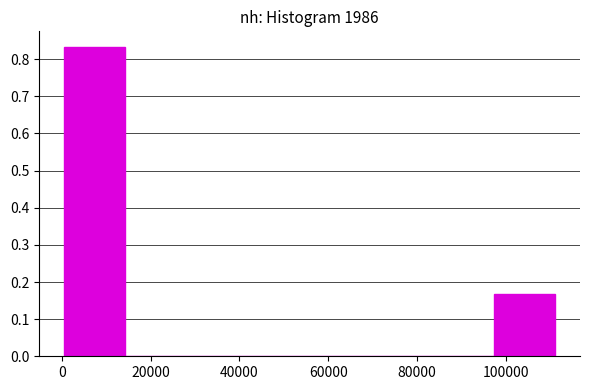

How tall is the bar that spans 0 to 14000 on the x-axis? Neither the bar edges nor the heights are printed on the chart, so give them approximately, as read against the axes.

0.83